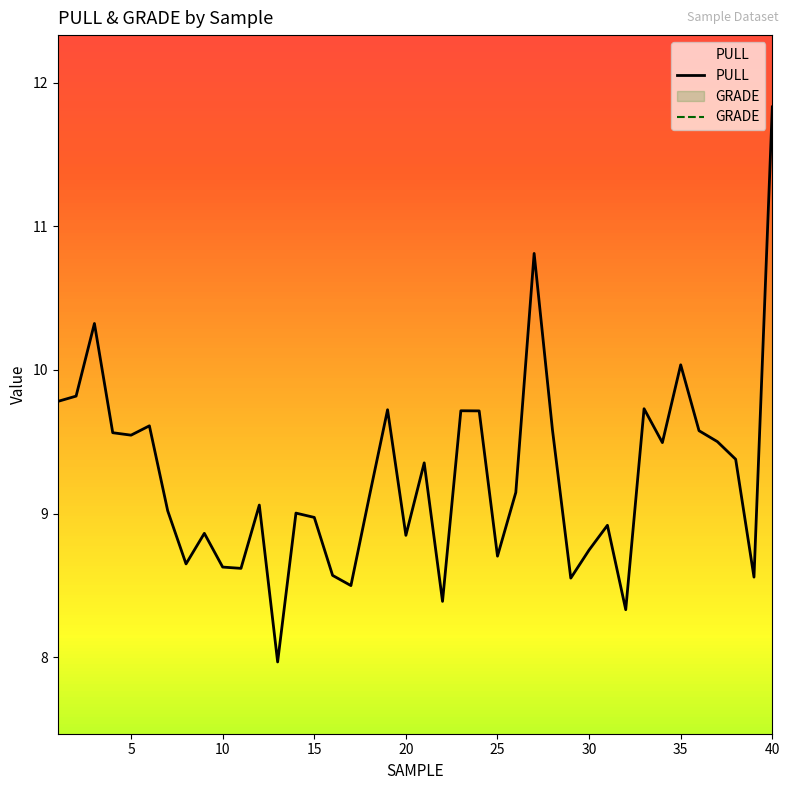

Rank the categories by value from lowest to highest.

13, 32, 22, 17, 29, 39, 16, 11, 10, 8, 25, 30, 20, 9, 31, 15, 14, 7, 12, 18, 26, 21, 38, 34, 37, 5, 4, 36, 28, 6, 24, 23, 19, 33, 1, 2, 35, 3, 27, 40